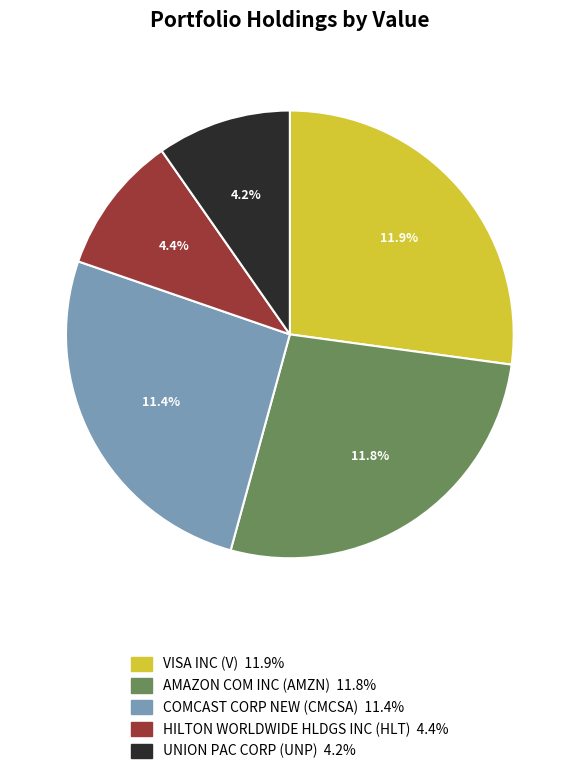

True or false: HILTON WORLDWIDE HLDGS INC accounts for 5% of the total.

False